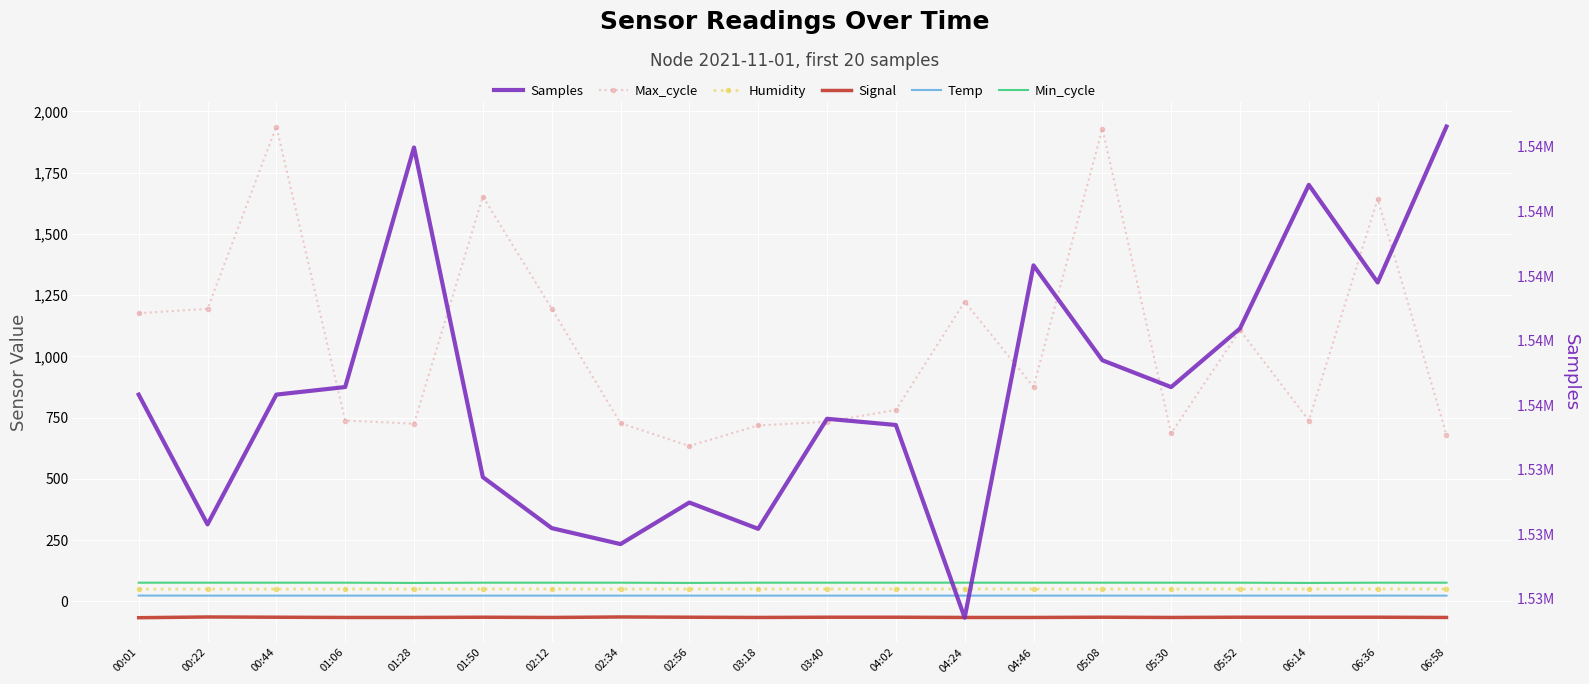

What is the difference between the highest and lowest values at 06:14?

1542890.0